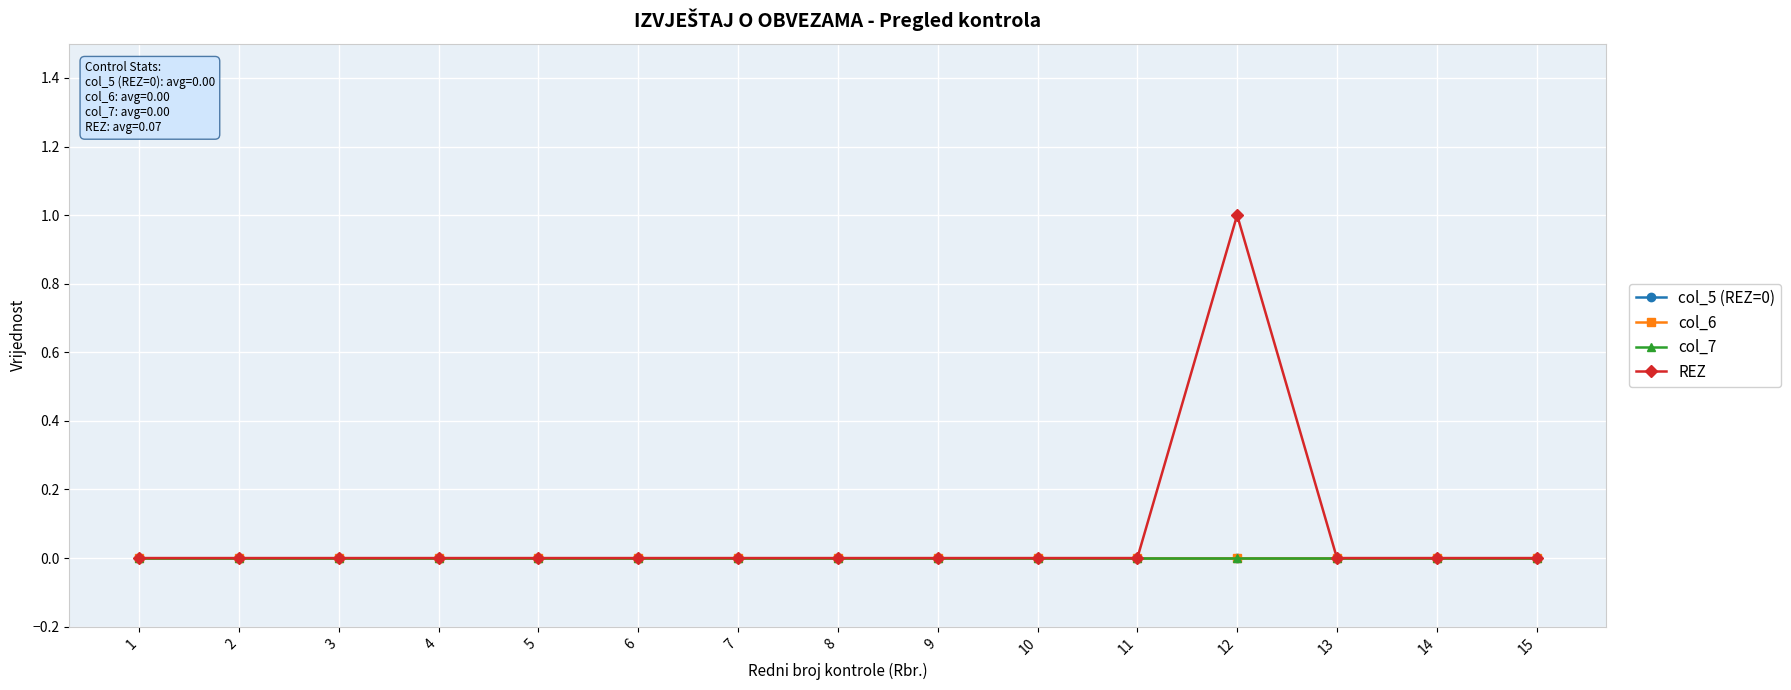

Is this an area chart (filled region under the line)?

No